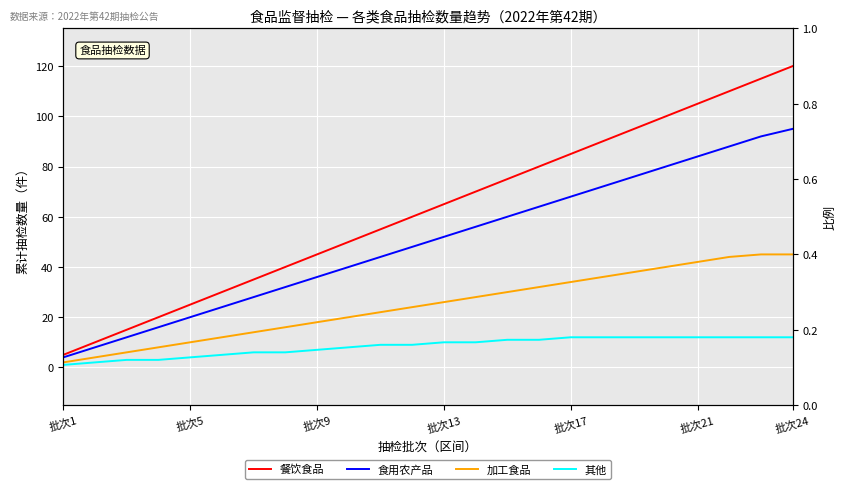

True or false: 其他 and 餐饮食品 intersect in this chart.

False